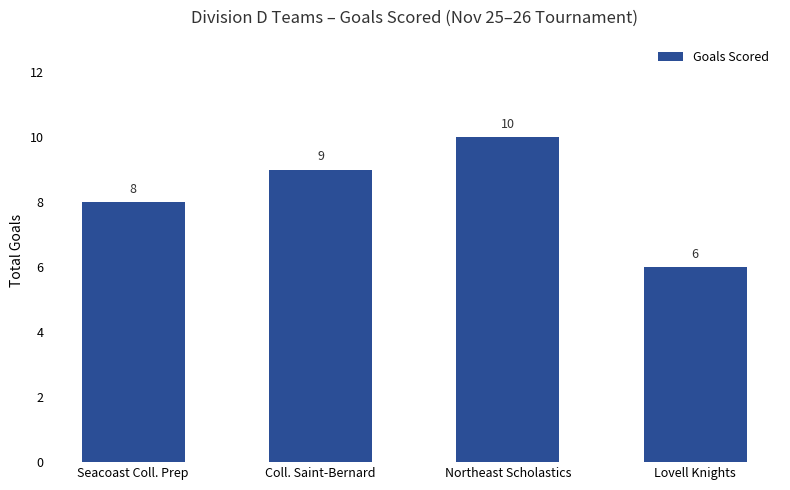

Rank the categories by value from lowest to highest.

Lovell Knights, Seacoast Coll. Prep, Coll. Saint-Bernard, Northeast Scholastics